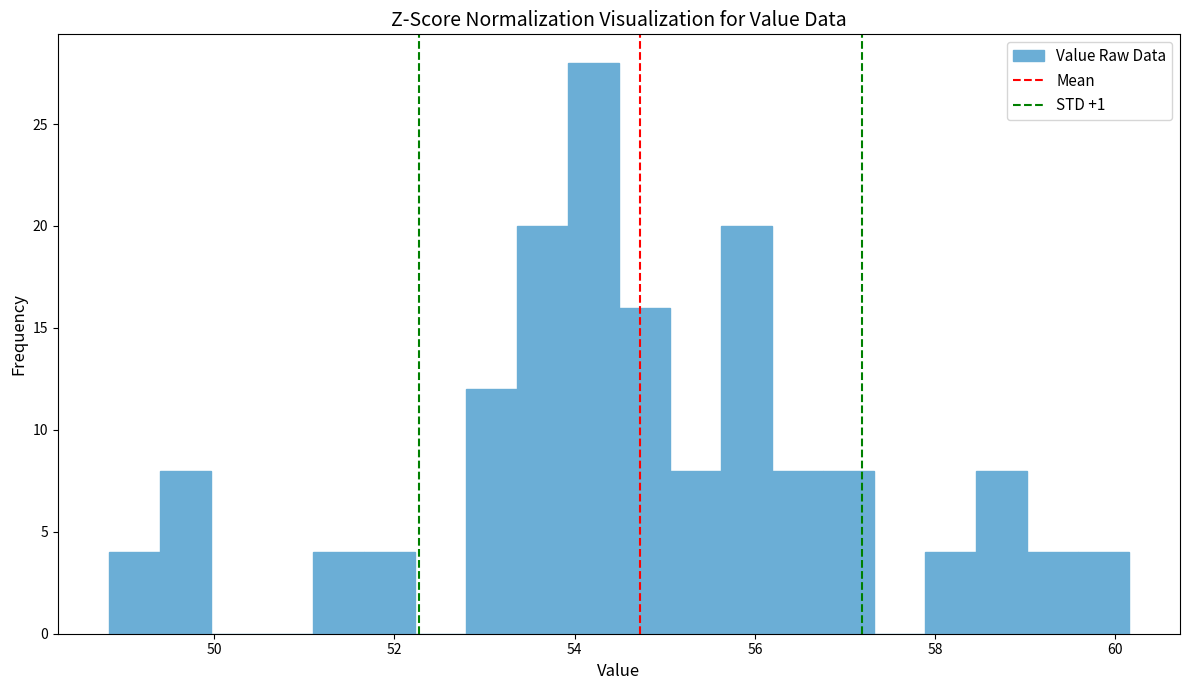

Read against the x-axis, roughly where is the centre of the tallest bar?

54.2